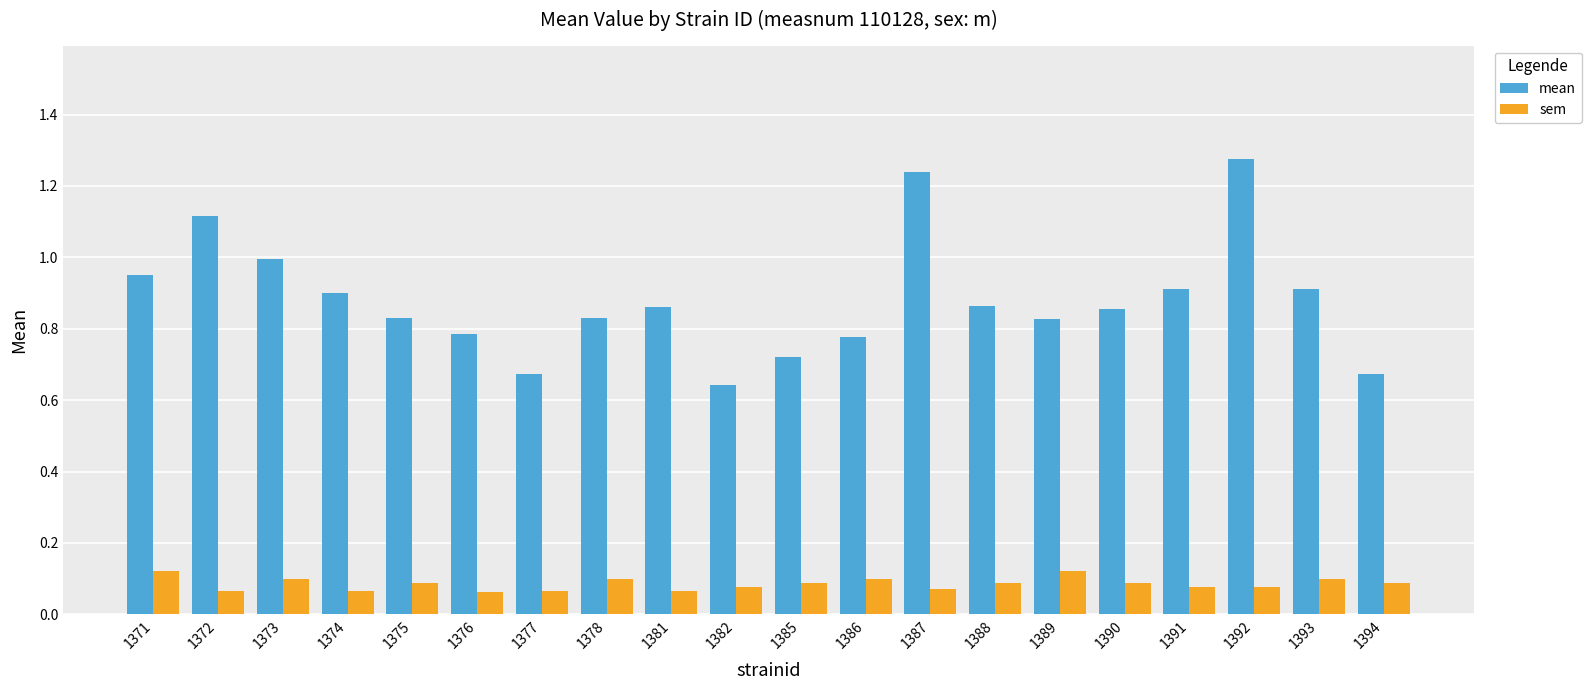

The sem series shows 0.1 at 1378. True or false?

True